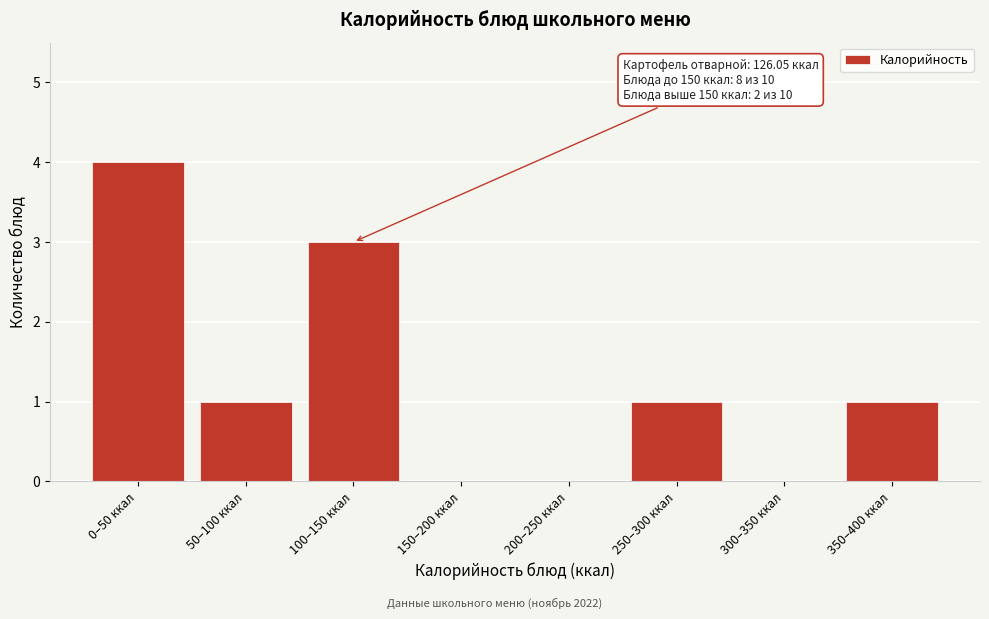

What is the change in value from 150–200 ккал to 250–300 ккал?

+1